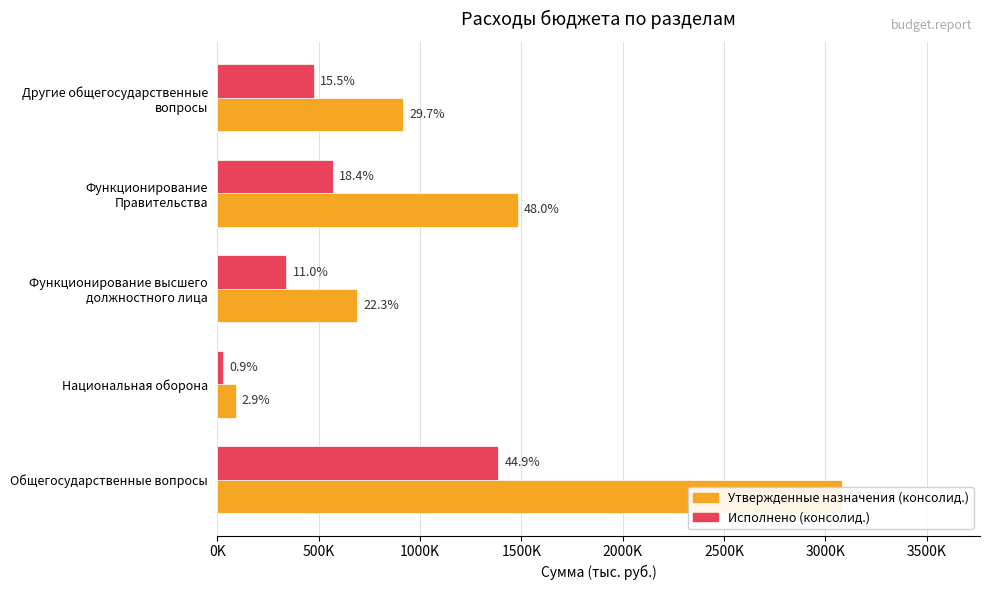

Rank the series at Национальная оборона from highest to lowest value.

Утвержденные назначения (консолид.), Исполнено (консолид.)